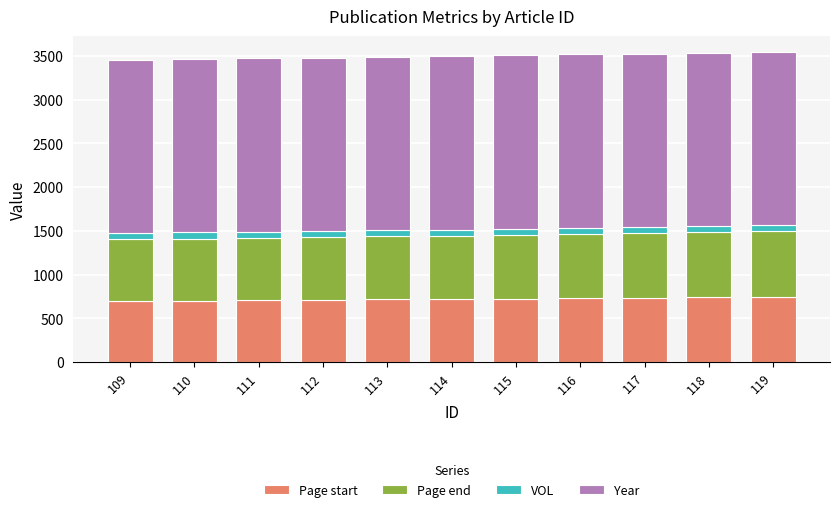

What is the lowest value of the Page start series?

701